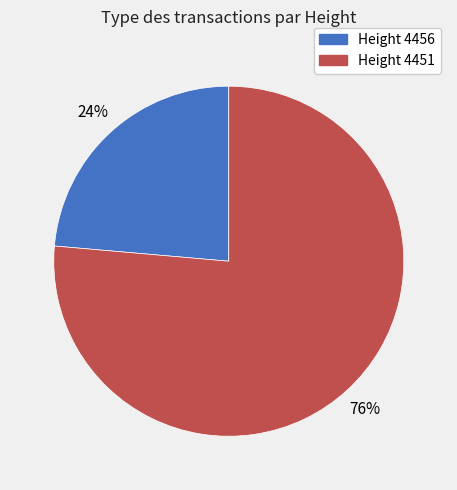

True or false: 4451 accounts for 76% of the total.

True